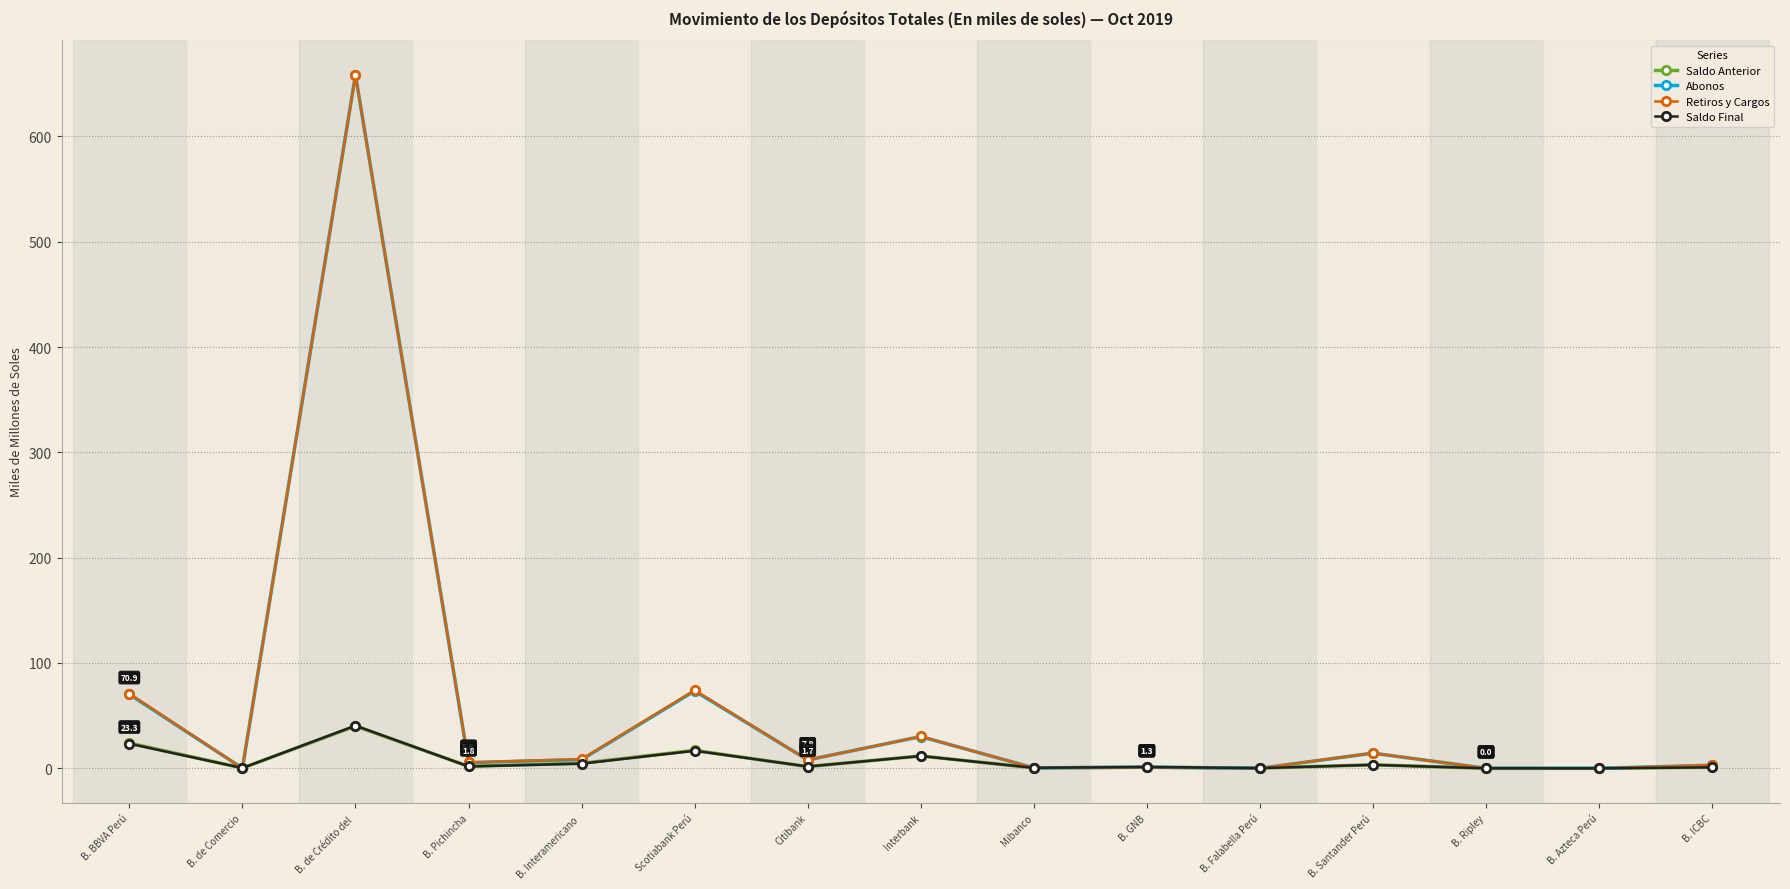

At which category does Abonos reach its first local valley?

B. de Comercio